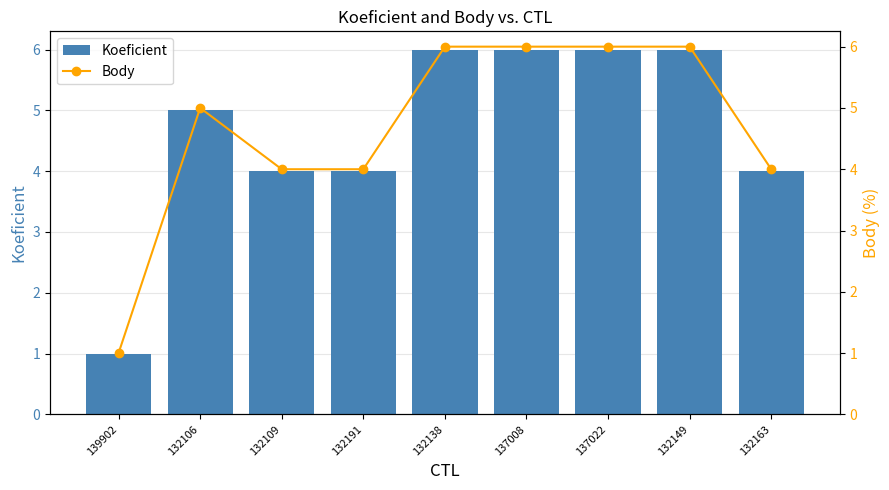

Rank the series at 132106 from lowest to highest value.

Koeficient, Body